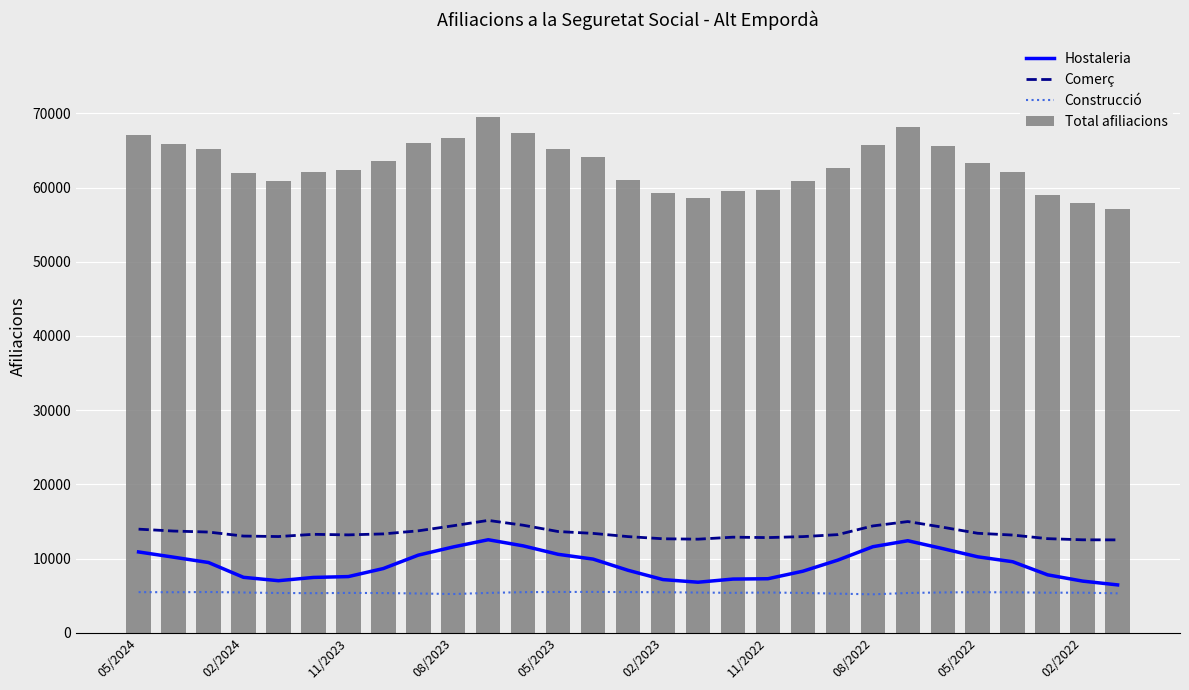

The Total afiliacions series shows 78058 at 11/2022. True or false?

False